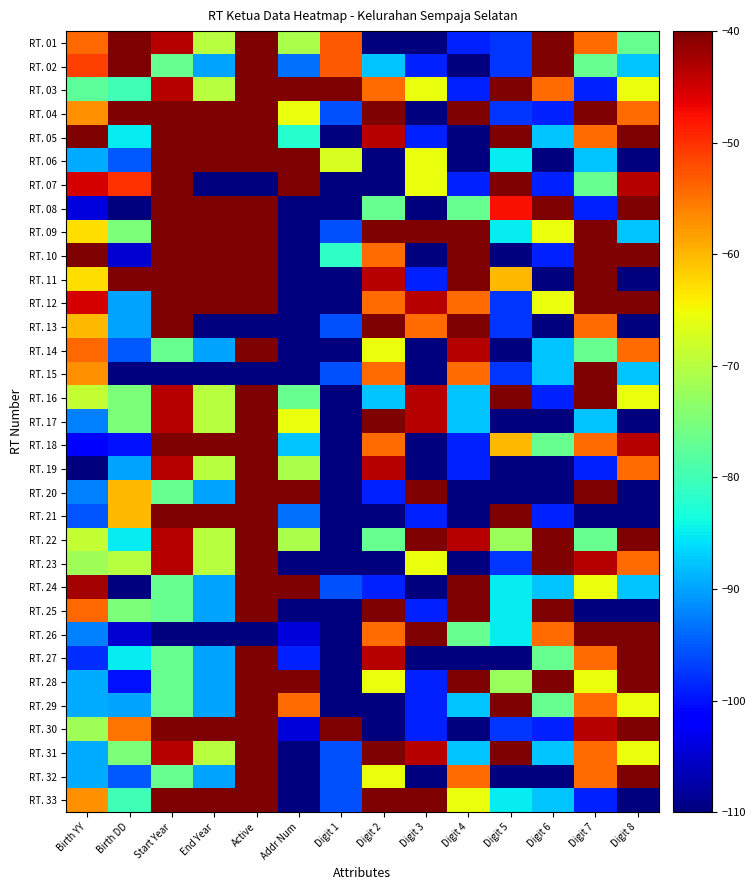

Reading right to left, transcribe all the data shown in this chart.

RT. 01: Digit 8=-76.7	Digit 7=-54.4	Digit 6=-21.1	Digit 5=-97.5	Digit 4=-98.9	Digit 3=-110.0	Digit 2=-110.0	Digit 1=-52.9	Addr Num=-71.1	Active=-10.0	End Year=-70.0	Start Year=-43.3	Birth DD=-30.0	Birth YY=-54.1
RT. 02: Digit 8=-87.8	Digit 7=-76.7	Digit 6=-32.2	Digit 5=-97.5	Digit 4=-110.0	Digit 3=-98.9	Digit 2=-87.8	Digit 1=-52.9	Addr Num=-93.3	Active=-10.0	End Year=-90.0	Start Year=-76.7	Birth DD=-10.0	Birth YY=-51.2
RT. 03: Digit 8=-65.6	Digit 7=-98.9	Digit 6=-54.4	Digit 5=-35.0	Digit 4=-98.9	Digit 3=-65.6	Digit 2=-54.4	Digit 1=-24.3	Addr Num=-15.6	Active=-10.0	End Year=-70.0	Start Year=-43.3	Birth DD=-80.0	Birth YY=-77.6
RT. 04: Digit 8=-54.4	Digit 7=-32.2	Digit 6=-98.9	Digit 5=-97.5	Digit 4=-21.1	Digit 3=-110.0	Digit 2=-10.0	Digit 1=-95.7	Addr Num=-65.6	Active=-10.0	End Year=-10.0	Start Year=-10.0	Birth DD=-25.0	Birth YY=-57.1
RT. 05: Digit 8=-32.2	Digit 7=-54.4	Digit 6=-87.8	Digit 5=-10.0	Digit 4=-110.0	Digit 3=-98.9	Digit 2=-43.3	Digit 1=-110.0	Addr Num=-82.2	Active=-10.0	End Year=-10.0	Start Year=-10.0	Birth DD=-85.0	Birth YY=-33.5
RT. 06: Digit 8=-110.0	Digit 7=-87.8	Digit 6=-110.0	Digit 5=-85.0	Digit 4=-110.0	Digit 3=-65.6	Digit 2=-110.0	Digit 1=-67.1	Addr Num=-37.8	Active=-10.0	End Year=-10.0	Start Year=-10.0	Birth DD=-95.0	Birth YY=-89.4
RT. 07: Digit 8=-43.3	Digit 7=-76.7	Digit 6=-98.9	Digit 5=-35.0	Digit 4=-98.9	Digit 3=-65.6	Digit 2=-110.0	Digit 1=-110.0	Addr Num=-32.2	Active=-110.0	End Year=-110.0	Start Year=-10.0	Birth DD=-50.0	Birth YY=-45.3
RT. 08: Digit 8=-10.0	Digit 7=-98.9	Digit 6=-21.1	Digit 5=-47.5	Digit 4=-76.7	Digit 3=-110.0	Digit 2=-76.7	Digit 1=-110.0	Addr Num=-110.0	Active=-10.0	End Year=-10.0	Start Year=-10.0	Birth DD=-110.0	Birth YY=-104.1
RT. 09: Digit 8=-87.8	Digit 7=-32.2	Digit 6=-65.6	Digit 5=-85.0	Digit 4=-32.2	Digit 3=-10.0	Digit 2=-21.1	Digit 1=-95.7	Addr Num=-110.0	Active=-10.0	End Year=-10.0	Start Year=-10.0	Birth DD=-75.0	Birth YY=-62.9
RT. 10: Digit 8=-21.1	Digit 7=-21.1	Digit 6=-98.9	Digit 5=-110.0	Digit 4=-10.0	Digit 3=-110.0	Digit 2=-54.4	Digit 1=-81.4	Addr Num=-110.0	Active=-10.0	End Year=-10.0	Start Year=-10.0	Birth DD=-105.0	Birth YY=-10.0
RT. 11: Digit 8=-110.0	Digit 7=-21.1	Digit 6=-110.0	Digit 5=-60.0	Digit 4=-32.2	Digit 3=-98.9	Digit 2=-43.3	Digit 1=-110.0	Addr Num=-110.0	Active=-10.0	End Year=-10.0	Start Year=-10.0	Birth DD=-30.0	Birth YY=-62.9
RT. 12: Digit 8=-21.1	Digit 7=-21.1	Digit 6=-65.6	Digit 5=-97.5	Digit 4=-54.4	Digit 3=-43.3	Digit 2=-54.4	Digit 1=-110.0	Addr Num=-110.0	Active=-10.0	End Year=-10.0	Start Year=-10.0	Birth DD=-90.0	Birth YY=-45.3
RT. 13: Digit 8=-110.0	Digit 7=-54.4	Digit 6=-110.0	Digit 5=-97.5	Digit 4=-32.2	Digit 3=-54.4	Digit 2=-32.2	Digit 1=-95.7	Addr Num=-110.0	Active=-110.0	End Year=-110.0	Start Year=-10.0	Birth DD=-90.0	Birth YY=-60.0
RT. 14: Digit 8=-54.4	Digit 7=-76.7	Digit 6=-87.8	Digit 5=-110.0	Digit 4=-43.3	Digit 3=-110.0	Digit 2=-65.6	Digit 1=-110.0	Addr Num=-110.0	Active=-10.0	End Year=-90.0	Start Year=-76.7	Birth DD=-95.0	Birth YY=-54.1
RT. 15: Digit 8=-87.8	Digit 7=-21.1	Digit 6=-87.8	Digit 5=-97.5	Digit 4=-54.4	Digit 3=-110.0	Digit 2=-54.4	Digit 1=-95.7	Addr Num=-110.0	Active=-110.0	End Year=-110.0	Start Year=-110.0	Birth DD=-110.0	Birth YY=-57.1
RT. 16: Digit 8=-65.6	Digit 7=-10.0	Digit 6=-98.9	Digit 5=-10.0	Digit 4=-87.8	Digit 3=-43.3	Digit 2=-87.8	Digit 1=-110.0	Addr Num=-76.7	Active=-10.0	End Year=-70.0	Start Year=-43.3	Birth DD=-75.0	Birth YY=-68.8
RT. 17: Digit 8=-110.0	Digit 7=-87.8	Digit 6=-110.0	Digit 5=-110.0	Digit 4=-87.8	Digit 3=-43.3	Digit 2=-21.1	Digit 1=-110.0	Addr Num=-65.6	Active=-10.0	End Year=-70.0	Start Year=-43.3	Birth DD=-75.0	Birth YY=-92.4
RT. 18: Digit 8=-43.3	Digit 7=-54.4	Digit 6=-76.7	Digit 5=-60.0	Digit 4=-98.9	Digit 3=-110.0	Digit 2=-54.4	Digit 1=-110.0	Addr Num=-87.8	Active=-10.0	End Year=-10.0	Start Year=-10.0	Birth DD=-100.0	Birth YY=-101.2
RT. 19: Digit 8=-54.4	Digit 7=-98.9	Digit 6=-110.0	Digit 5=-110.0	Digit 4=-98.9	Digit 3=-110.0	Digit 2=-43.3	Digit 1=-110.0	Addr Num=-71.1	Active=-10.0	End Year=-70.0	Start Year=-43.3	Birth DD=-90.0	Birth YY=-110.0
RT. 20: Digit 8=-110.0	Digit 7=-10.0	Digit 6=-110.0	Digit 5=-110.0	Digit 4=-110.0	Digit 3=-32.2	Digit 2=-98.9	Digit 1=-110.0	Addr Num=-15.6	Active=-10.0	End Year=-90.0	Start Year=-76.7	Birth DD=-60.0	Birth YY=-92.4
RT. 21: Digit 8=-110.0	Digit 7=-110.0	Digit 6=-98.9	Digit 5=-35.0	Digit 4=-110.0	Digit 3=-98.9	Digit 2=-110.0	Digit 1=-110.0	Addr Num=-93.3	Active=-10.0	End Year=-10.0	Start Year=-10.0	Birth DD=-60.0	Birth YY=-95.3
RT. 22: Digit 8=-10.0	Digit 7=-76.7	Digit 6=-10.0	Digit 5=-72.5	Digit 4=-43.3	Digit 3=-21.1	Digit 2=-76.7	Digit 1=-110.0	Addr Num=-71.1	Active=-10.0	End Year=-70.0	Start Year=-43.3	Birth DD=-85.0	Birth YY=-68.8
RT. 23: Digit 8=-54.4	Digit 7=-43.3	Digit 6=-21.1	Digit 5=-97.5	Digit 4=-110.0	Digit 3=-65.6	Digit 2=-110.0	Digit 1=-110.0	Addr Num=-110.0	Active=-10.0	End Year=-70.0	Start Year=-43.3	Birth DD=-70.0	Birth YY=-71.8
RT. 24: Digit 8=-87.8	Digit 7=-65.6	Digit 6=-87.8	Digit 5=-85.0	Digit 4=-32.2	Digit 3=-110.0	Digit 2=-98.9	Digit 1=-95.7	Addr Num=-37.8	Active=-10.0	End Year=-90.0	Start Year=-76.7	Birth DD=-110.0	Birth YY=-42.4
RT. 25: Digit 8=-110.0	Digit 7=-110.0	Digit 6=-10.0	Digit 5=-85.0	Digit 4=-10.0	Digit 3=-98.9	Digit 2=-21.1	Digit 1=-110.0	Addr Num=-110.0	Active=-10.0	End Year=-90.0	Start Year=-76.7	Birth DD=-75.0	Birth YY=-54.1
RT. 26: Digit 8=-32.2	Digit 7=-21.1	Digit 6=-54.4	Digit 5=-85.0	Digit 4=-76.7	Digit 3=-21.1	Digit 2=-54.4	Digit 1=-110.0	Addr Num=-104.4	Active=-110.0	End Year=-110.0	Start Year=-110.0	Birth DD=-105.0	Birth YY=-92.4
RT. 27: Digit 8=-21.1	Digit 7=-54.4	Digit 6=-76.7	Digit 5=-110.0	Digit 4=-110.0	Digit 3=-110.0	Digit 2=-43.3	Digit 1=-110.0	Addr Num=-98.9	Active=-10.0	End Year=-90.0	Start Year=-76.7	Birth DD=-85.0	Birth YY=-98.2
RT. 28: Digit 8=-32.2	Digit 7=-65.6	Digit 6=-32.2	Digit 5=-72.5	Digit 4=-21.1	Digit 3=-98.9	Digit 2=-65.6	Digit 1=-110.0	Addr Num=-10.0	Active=-10.0	End Year=-90.0	Start Year=-76.7	Birth DD=-100.0	Birth YY=-89.4
RT. 29: Digit 8=-65.6	Digit 7=-54.4	Digit 6=-76.7	Digit 5=-35.0	Digit 4=-87.8	Digit 3=-98.9	Digit 2=-110.0	Digit 1=-110.0	Addr Num=-54.4	Active=-10.0	End Year=-90.0	Start Year=-76.7	Birth DD=-90.0	Birth YY=-89.4
RT. 30: Digit 8=-10.0	Digit 7=-43.3	Digit 6=-98.9	Digit 5=-97.5	Digit 4=-110.0	Digit 3=-98.9	Digit 2=-110.0	Digit 1=-10.0	Addr Num=-104.4	Active=-10.0	End Year=-10.0	Start Year=-10.0	Birth DD=-55.0	Birth YY=-71.8
RT. 31: Digit 8=-65.6	Digit 7=-54.4	Digit 6=-87.8	Digit 5=-35.0	Digit 4=-87.8	Digit 3=-43.3	Digit 2=-21.1	Digit 1=-95.7	Addr Num=-110.0	Active=-10.0	End Year=-70.0	Start Year=-43.3	Birth DD=-75.0	Birth YY=-89.4
RT. 32: Digit 8=-10.0	Digit 7=-54.4	Digit 6=-110.0	Digit 5=-110.0	Digit 4=-54.4	Digit 3=-110.0	Digit 2=-65.6	Digit 1=-95.7	Addr Num=-110.0	Active=-10.0	End Year=-90.0	Start Year=-76.7	Birth DD=-95.0	Birth YY=-89.4
RT. 33: Digit 8=-110.0	Digit 7=-98.9	Digit 6=-87.8	Digit 5=-85.0	Digit 4=-65.6	Digit 3=-32.2	Digit 2=-32.2	Digit 1=-95.7	Addr Num=-110.0	Active=-10.0	End Year=-10.0	Start Year=-10.0	Birth DD=-80.0	Birth YY=-57.1